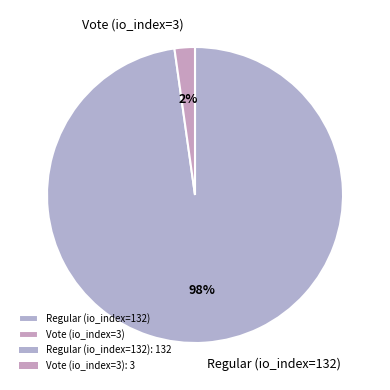

True or false: Regular (io_index=132) accounts for 98% of the total.

True